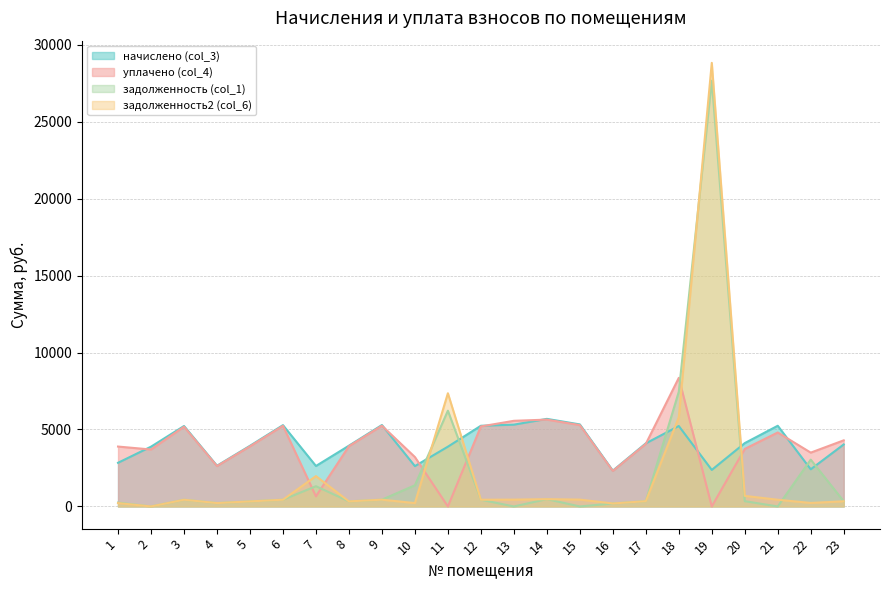

Count the number of categories in the chart.

23